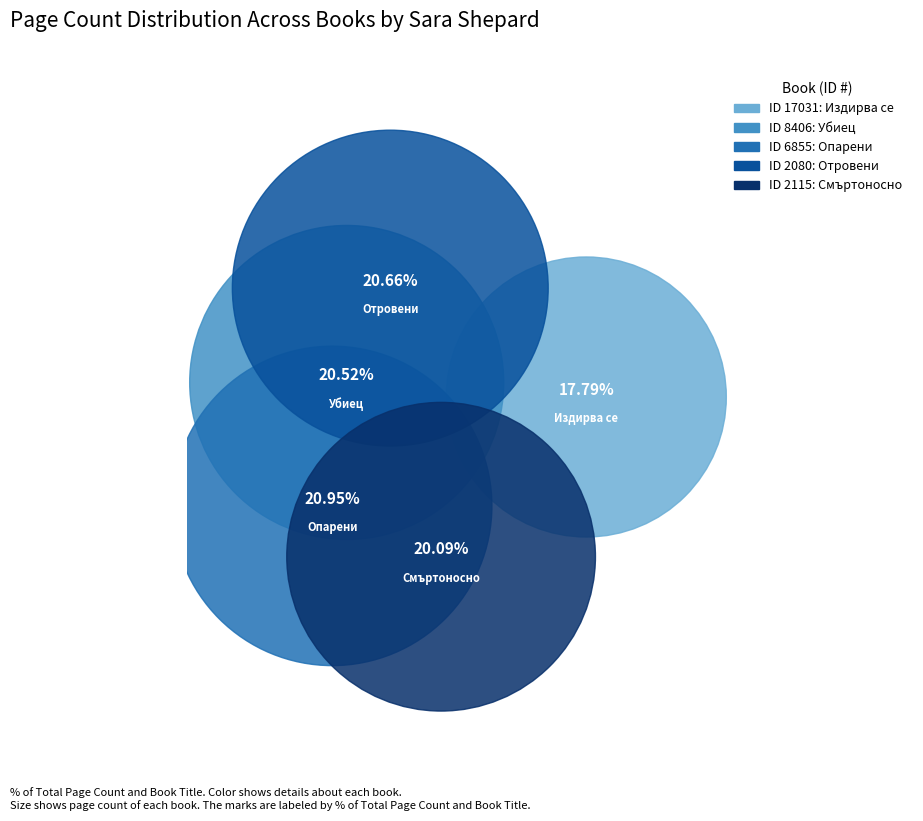

Rank the categories by value from lowest to highest.

17031, 2115, 8406, 2080, 6855